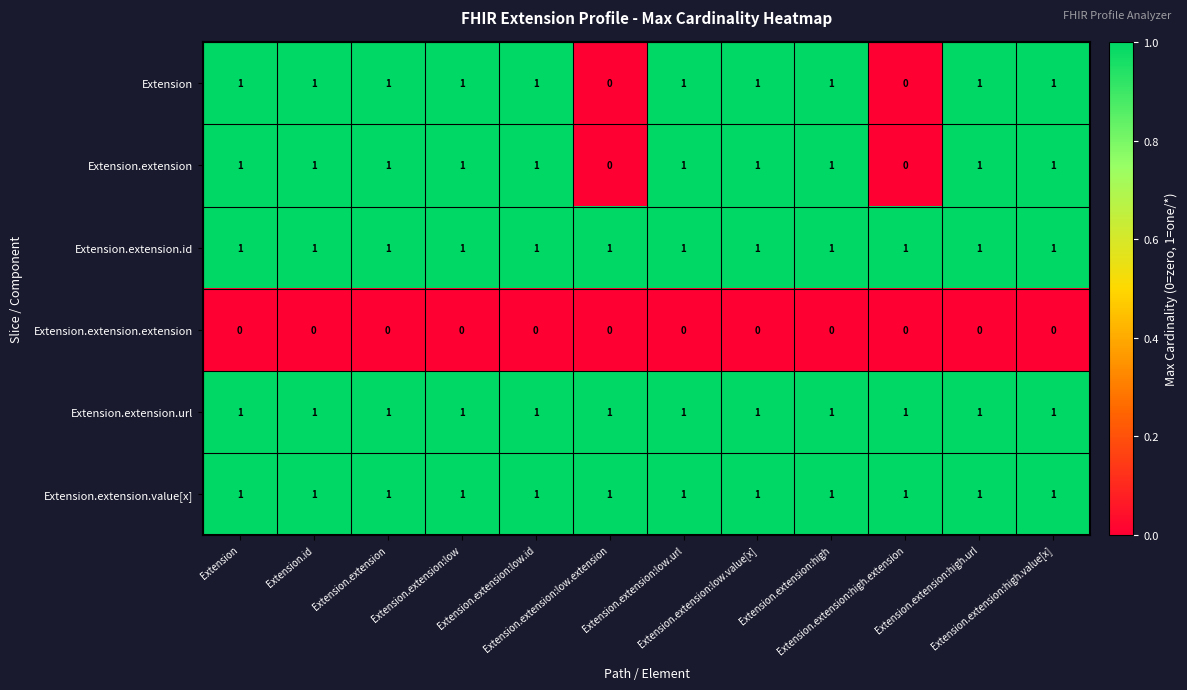

At how many categories does at least one series exceed 0?

12